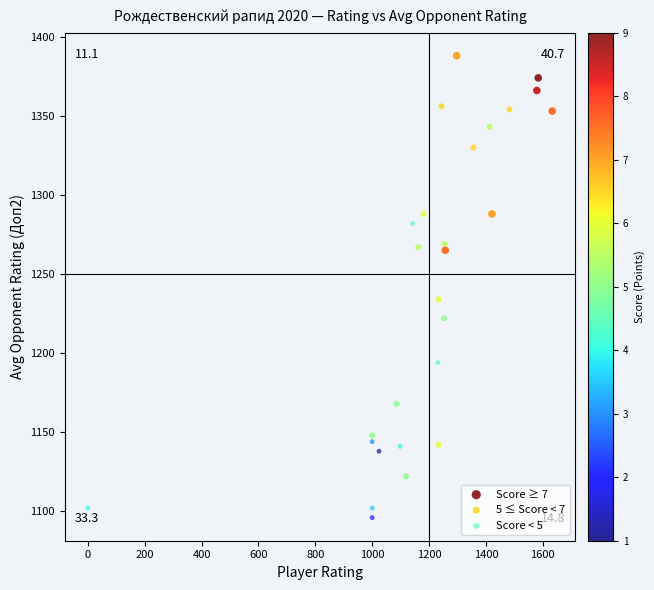

What are all the series names shown in the legend?

Score ≥ 7, 5 ≤ Score < 7, Score < 5